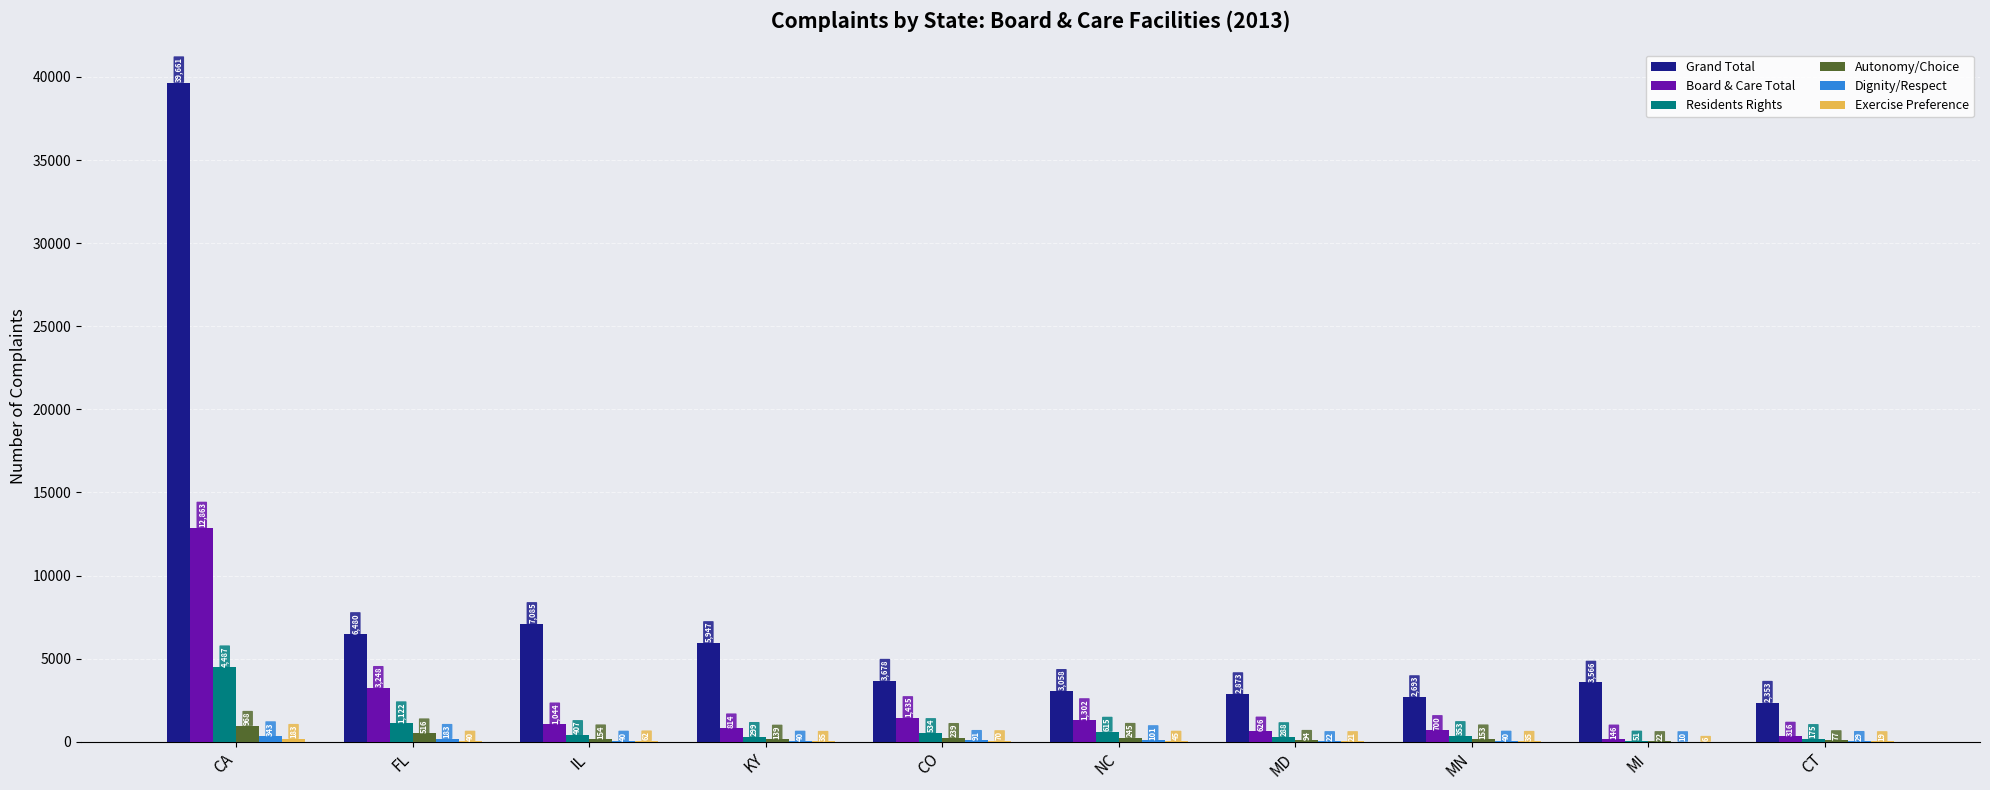

What is the total value across all series at CO?

6047